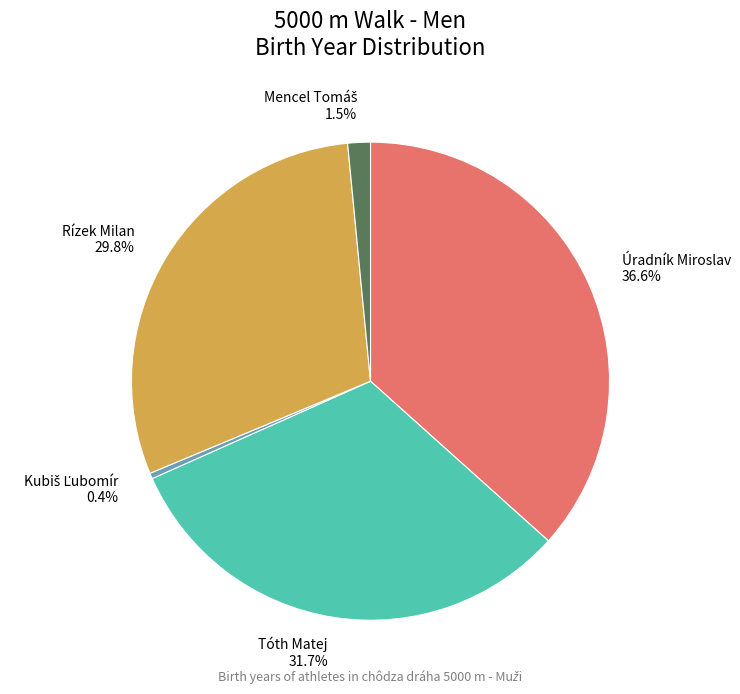

Is it true that Úradník Miroslav is 37% of the pie?

True